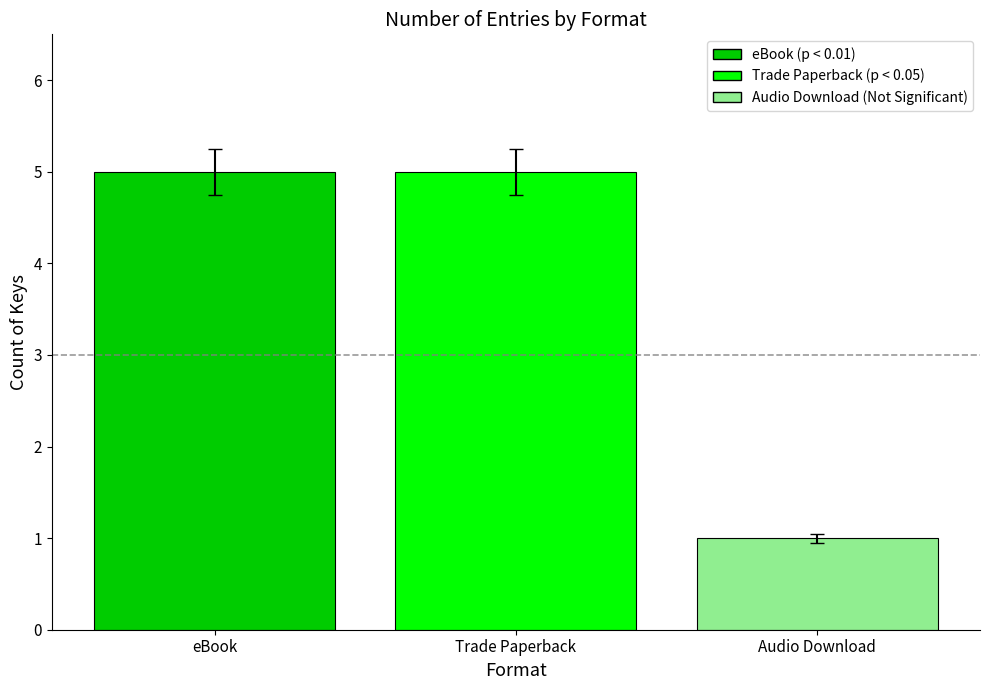

What is the greatest value displayed?

5